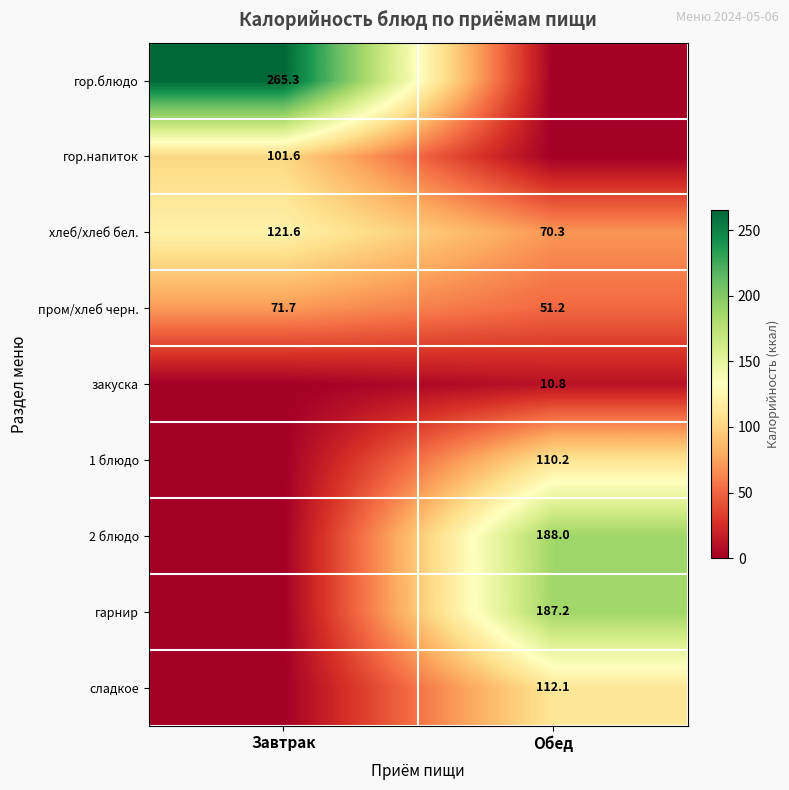

What is the sum of all пром/хлеб черн. values?

122.9